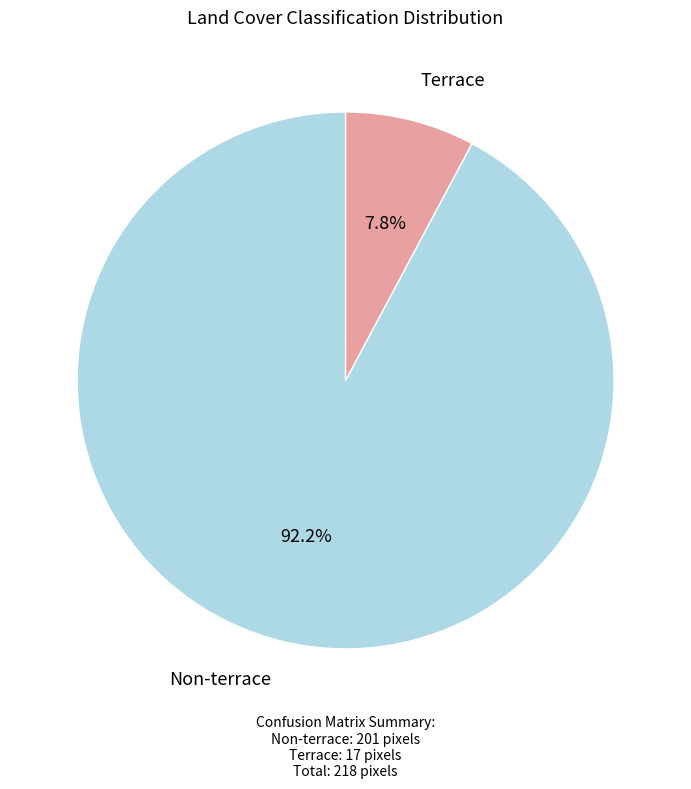

Is there a majority slice in this chart?

Yes